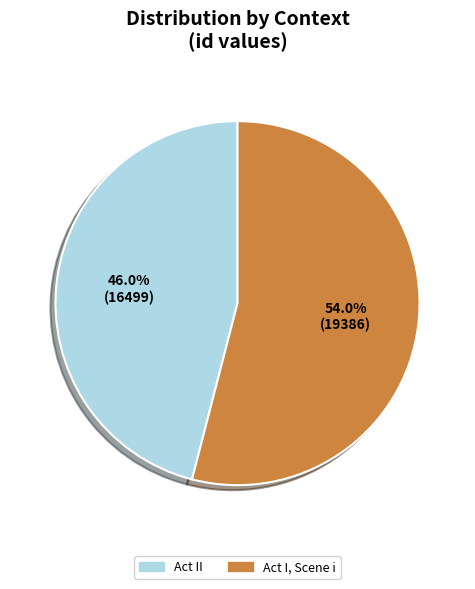

True or false: Act II accounts for 37% of the total.

False